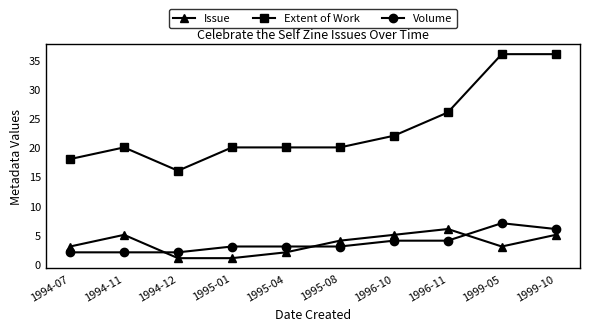

Rank the series at 1996-11 from lowest to highest value.

Volume, Issue, Extent of Work